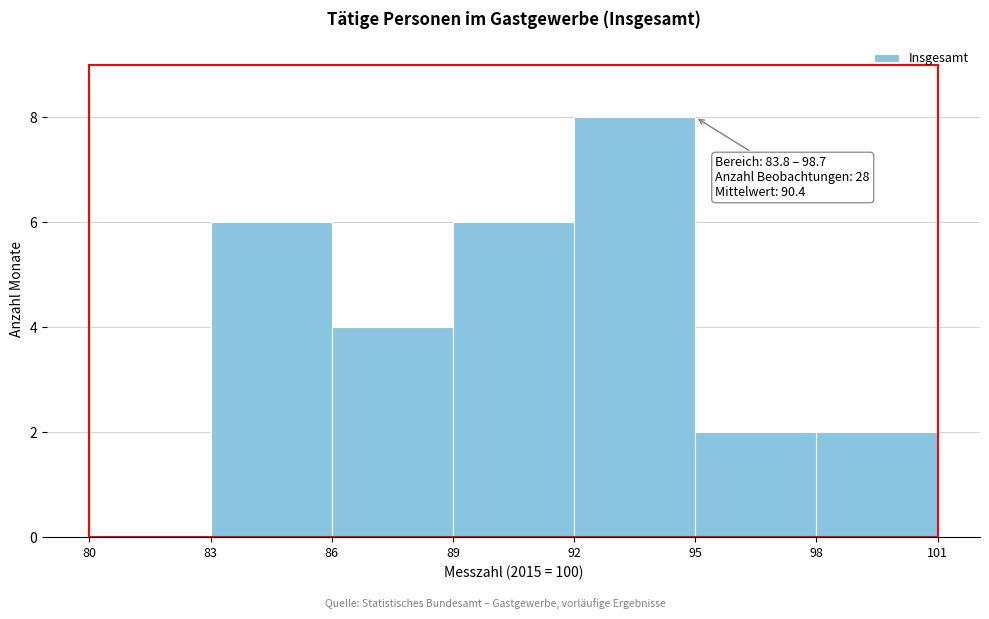

Over which range of the x-axis is the bar tallest?

92 to 95